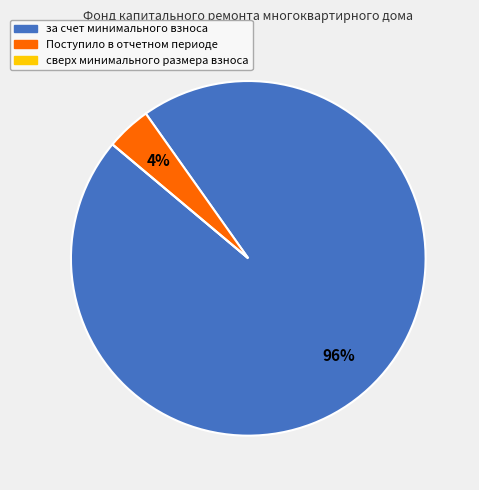

What is the largest slice in the pie chart?

за счет минимального взноса